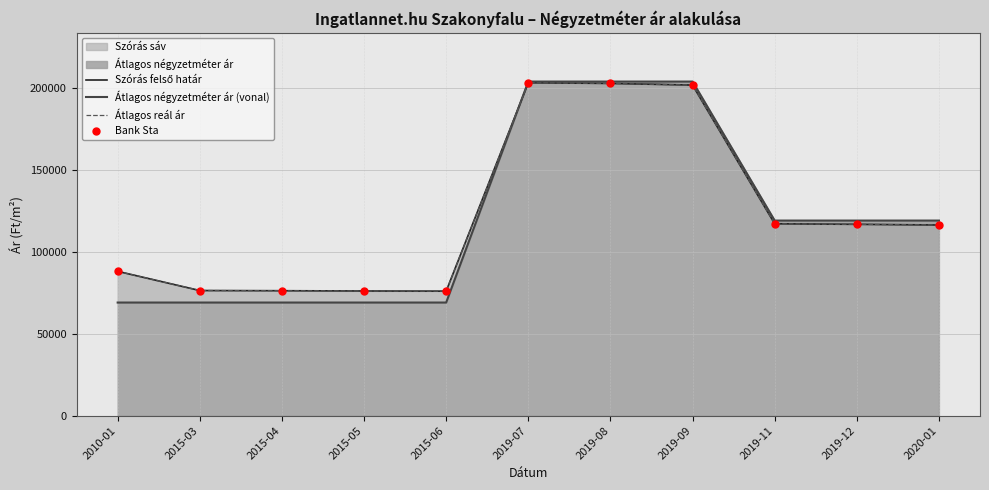

What is the total value across all series at 2010-01?

333123